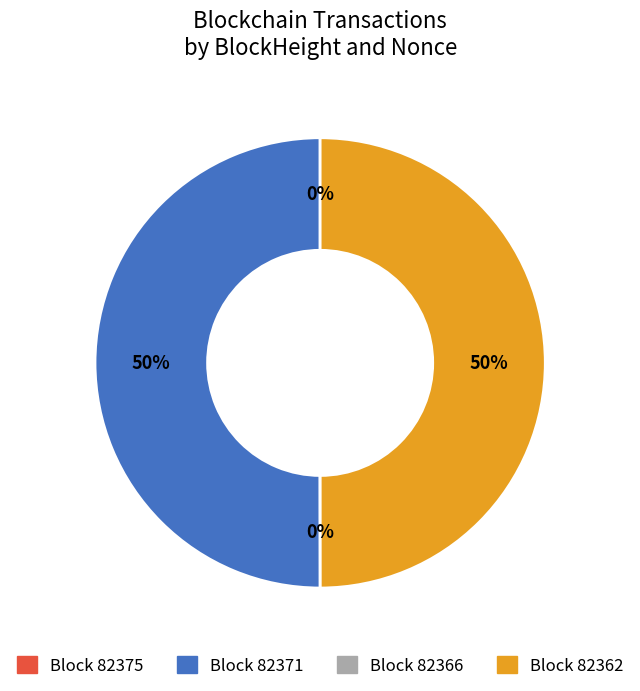

To the nearest percent, what portion does Block 82362 represent?

50%